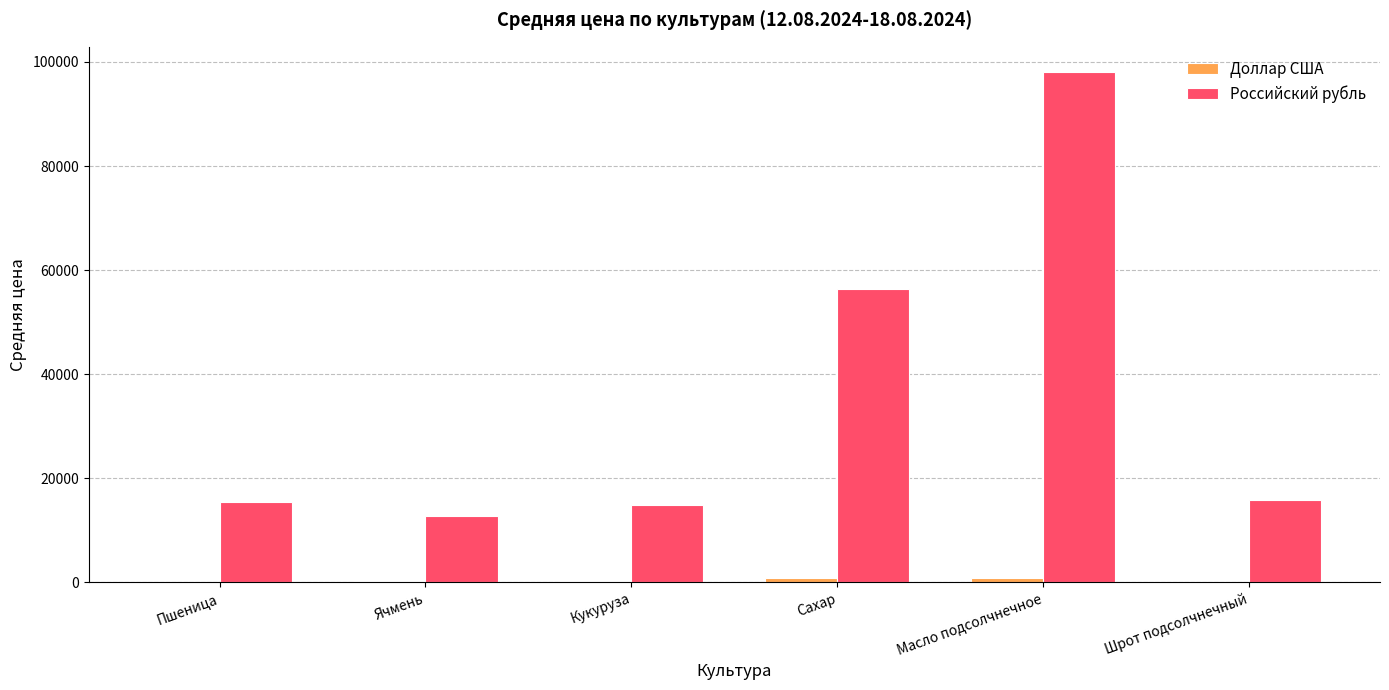

What is the total value across all series at Сахар?

57123.7